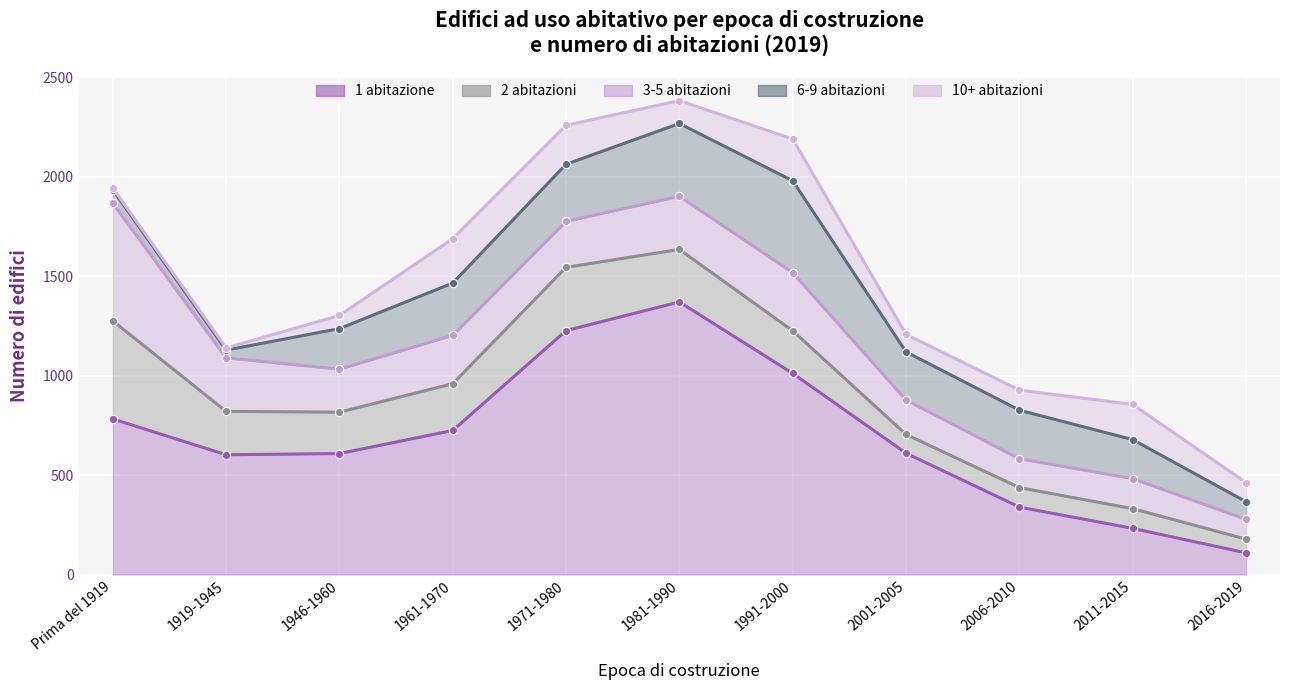

Which category has the highest value in the 6-9 abitazioni series?

1981-1990